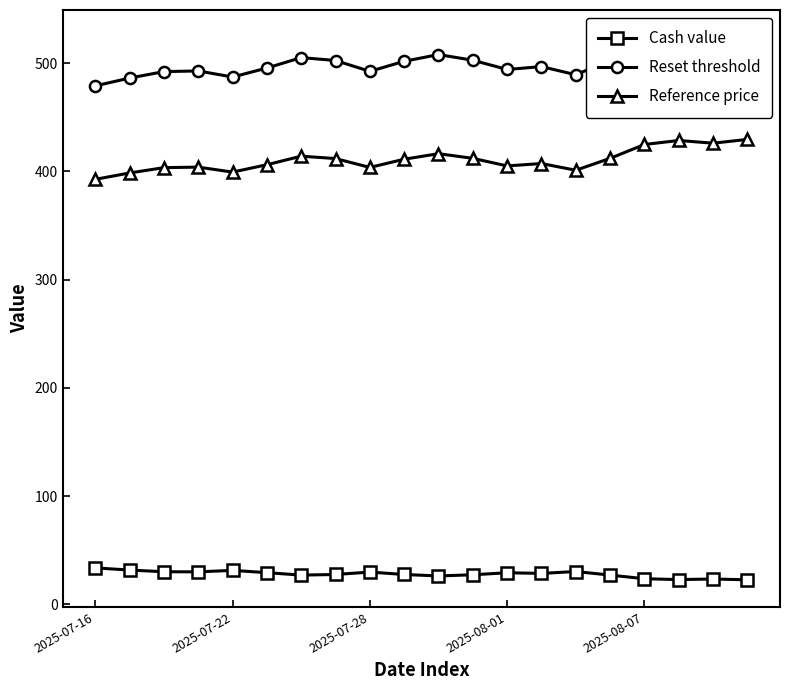

True or false: Reference price has more than 1 points higher than both neighbors.

True